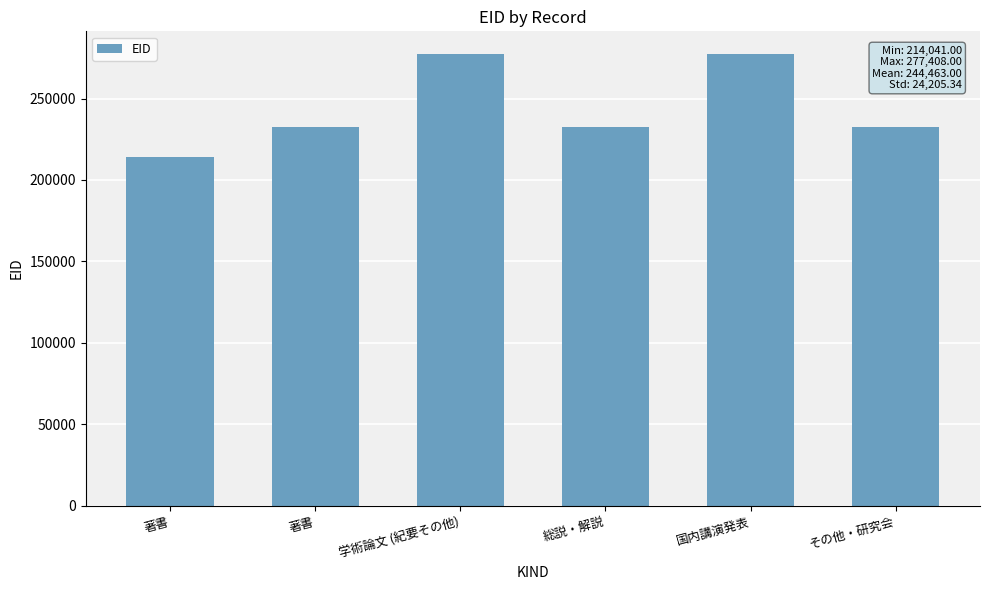

How many distinct data groups are displayed?

1